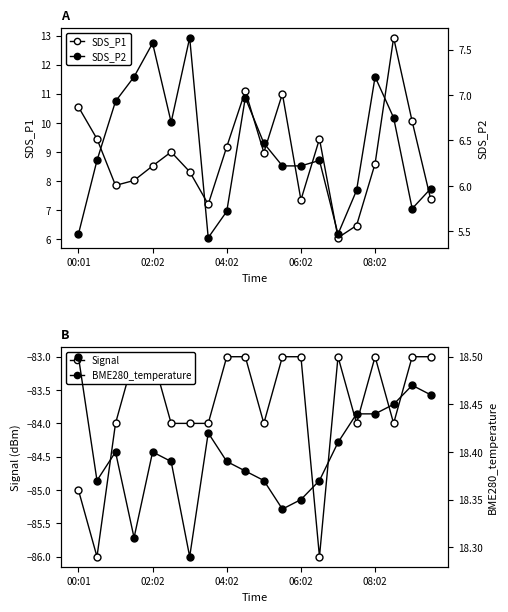

How many lines are shown in the chart?

4